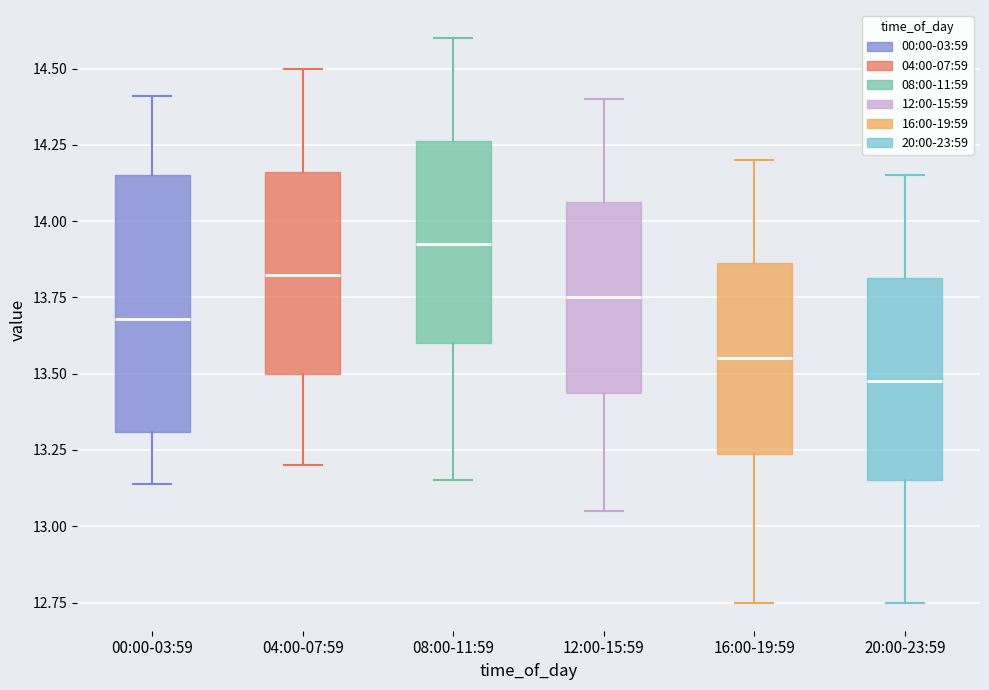

Reading left to right, read every box against the y-axis: the position of its median line, the range the box covers, and the ends of its whiskers. The values are not printed on the chart, so give them approximately, as read against the axis.

00:00-03:59: median 13.70, box 13.30 to 14.15, whiskers 13.15 to 14.40
04:00-07:59: median 13.85, box 13.50 to 14.15, whiskers 13.20 to 14.50
08:00-11:59: median 13.95, box 13.60 to 14.25, whiskers 13.15 to 14.60
12:00-15:59: median 13.75, box 13.45 to 14.05, whiskers 13.05 to 14.40
16:00-19:59: median 13.55, box 13.25 to 13.85, whiskers 12.75 to 14.20
20:00-23:59: median 13.50, box 13.15 to 13.80, whiskers 12.75 to 14.15